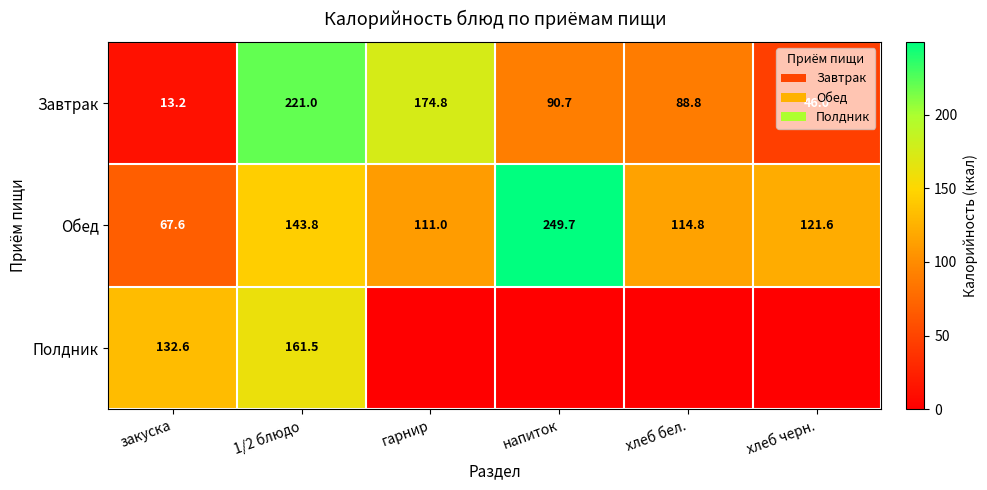

Which category has the lowest value in the Завтрак series?

закуска